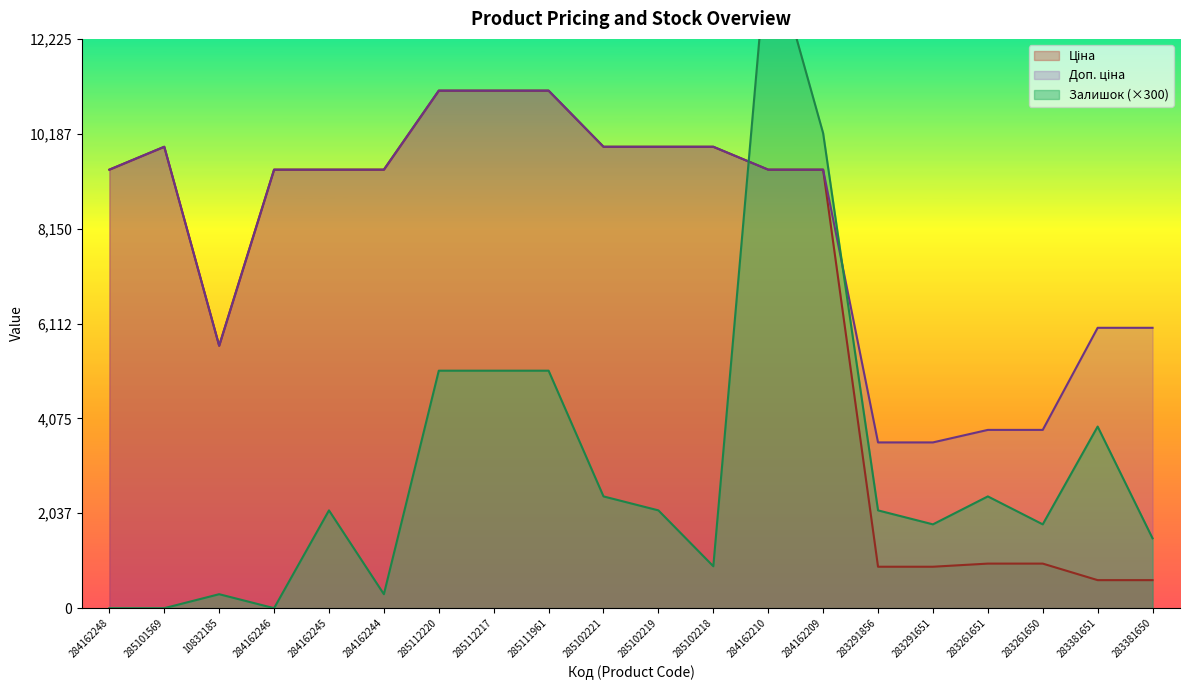

At 285112220, list the series in order from smallest to largest.

Залишок, Ціна, Доп. ціна